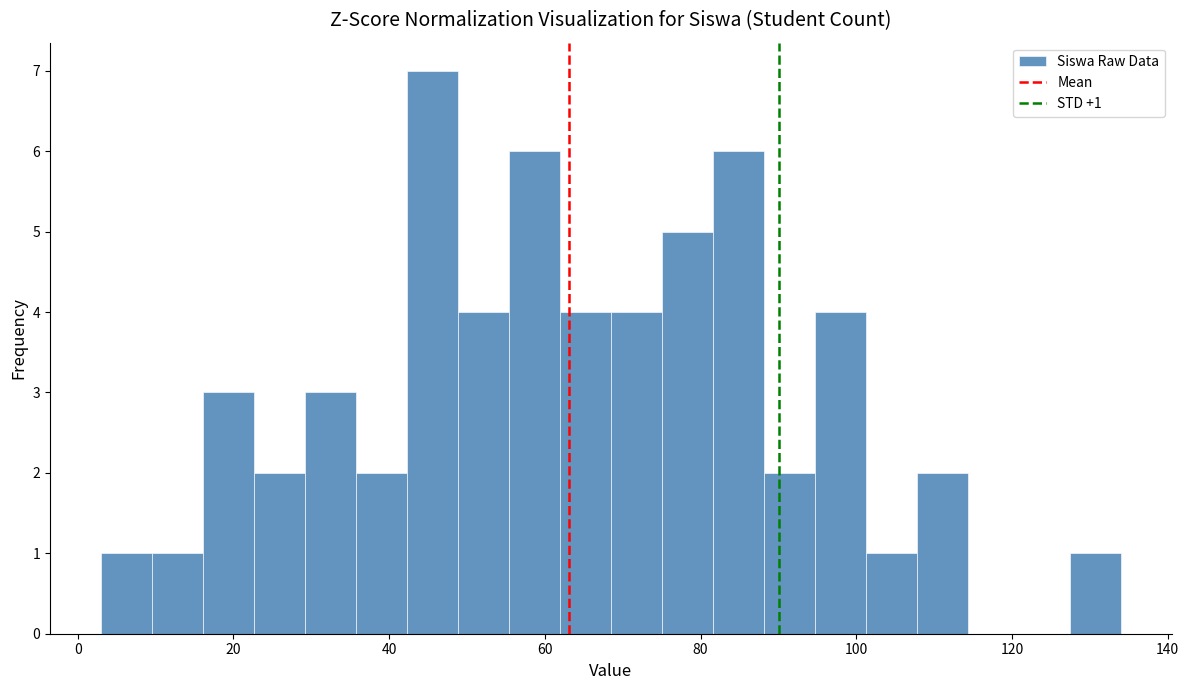

Read against the x-axis, roughly where is the centre of the tallest bar?

46